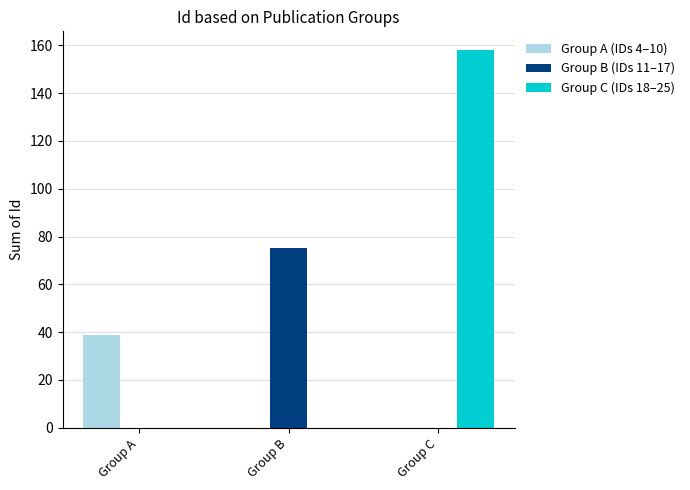

What is the total value across all series at Group B?

75